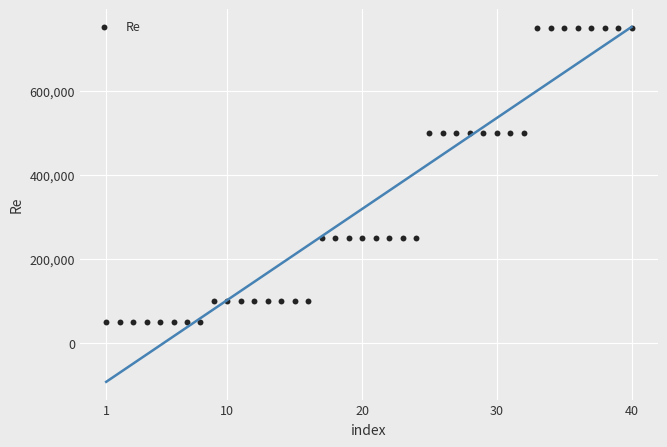

What is the range of Y values (max minus min)?

700000